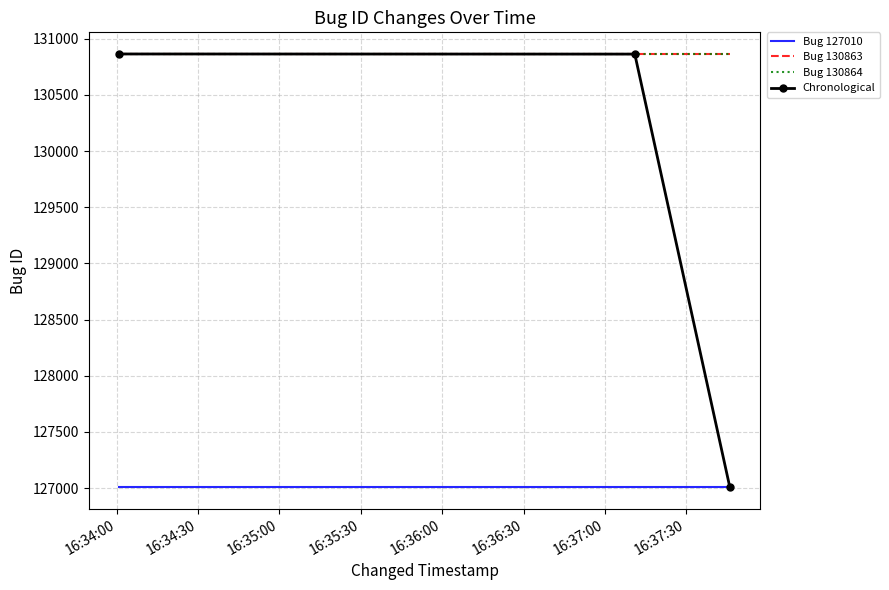

What is the highest value of the Chronological series?

130864